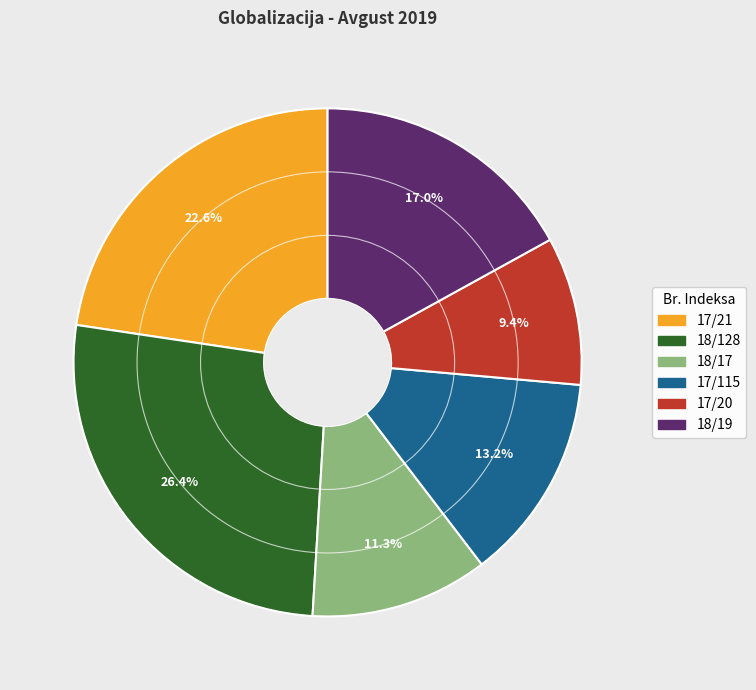

What portion of the pie excludes 17/21?

77.4%